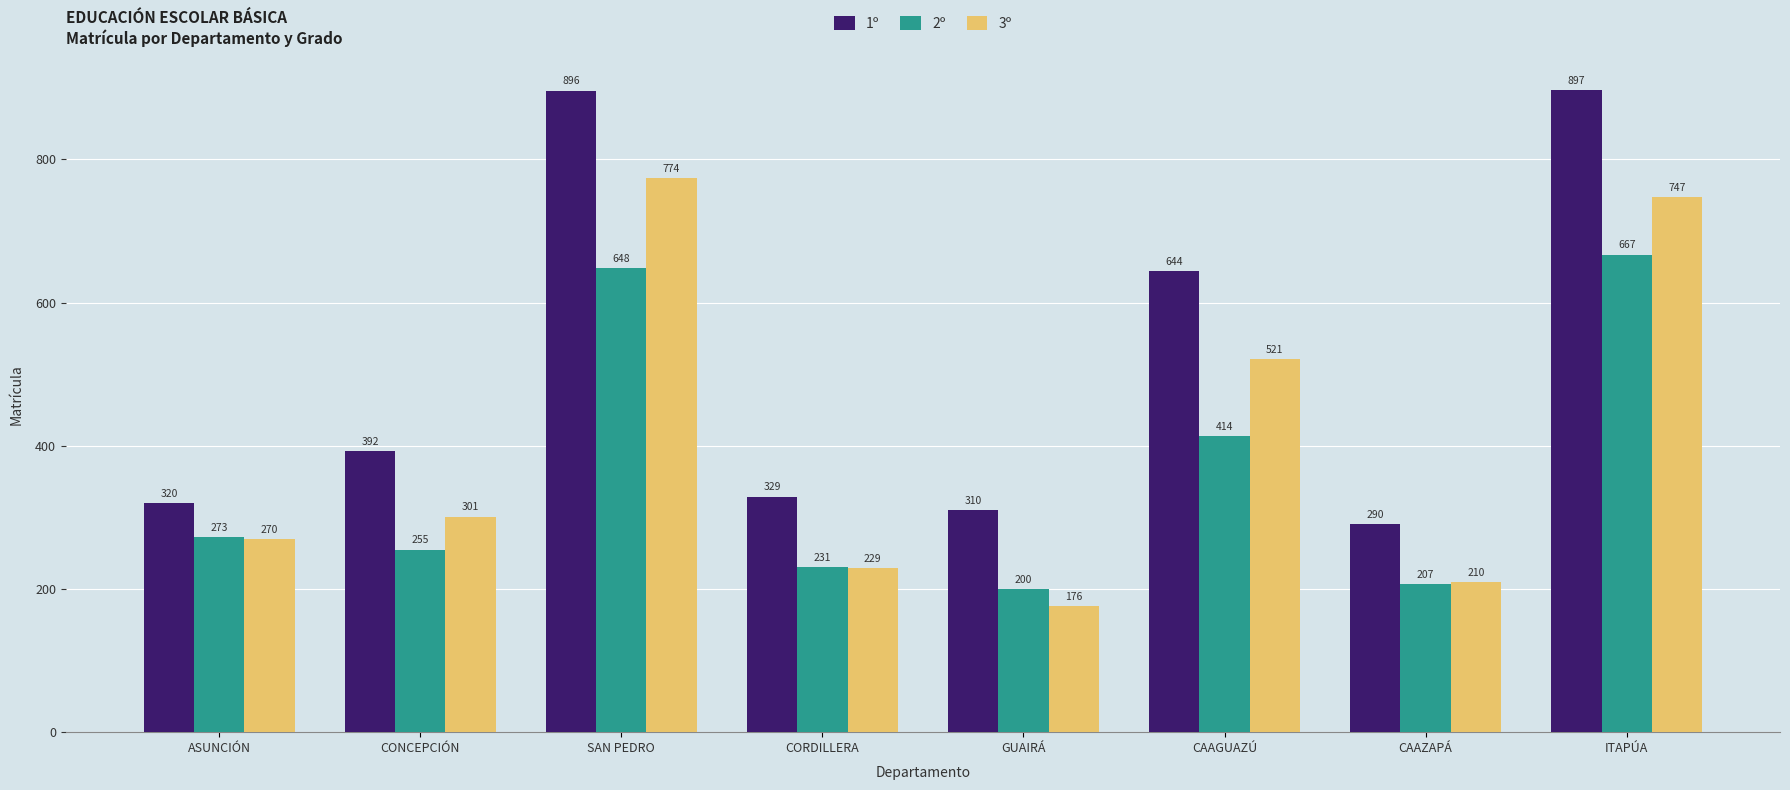

What are all the series names shown in the legend?

1º, 2º, 3º